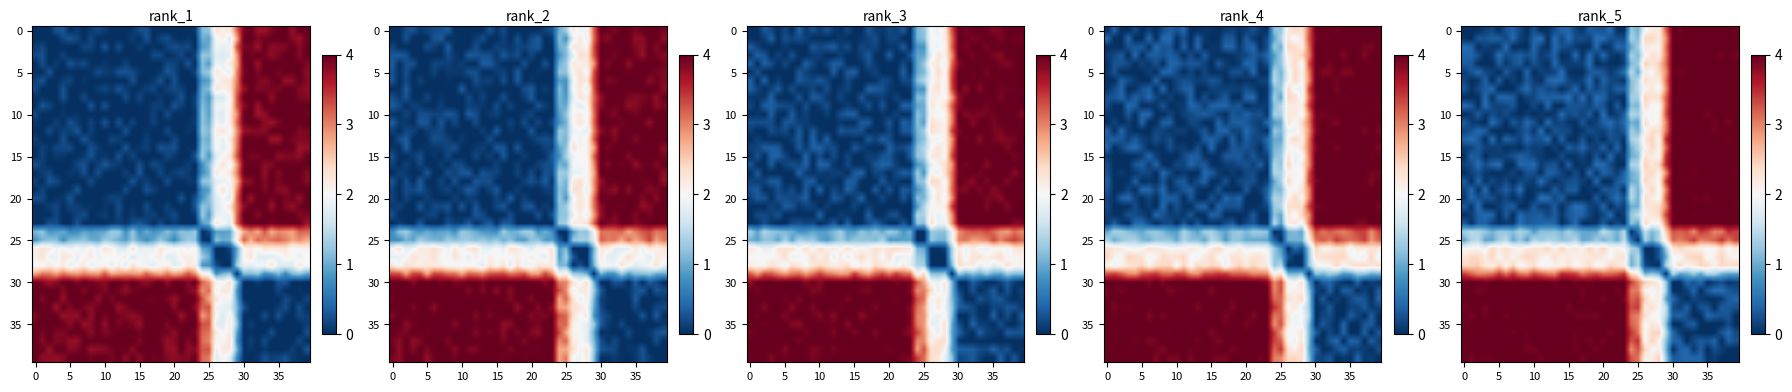

How many positive values does the row_35 series have?

33